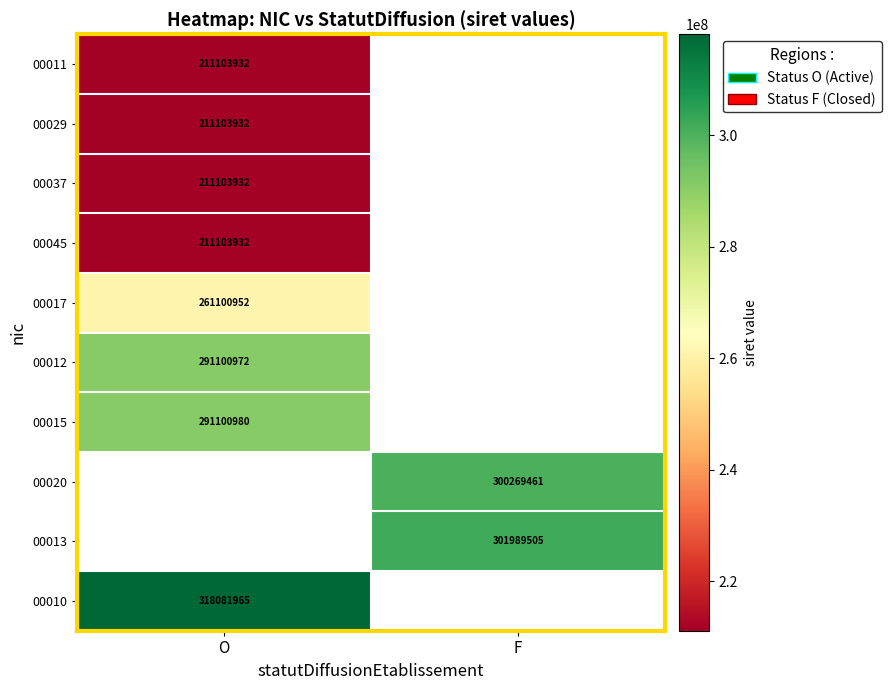

What is the smallest value displayed?

211103932.0